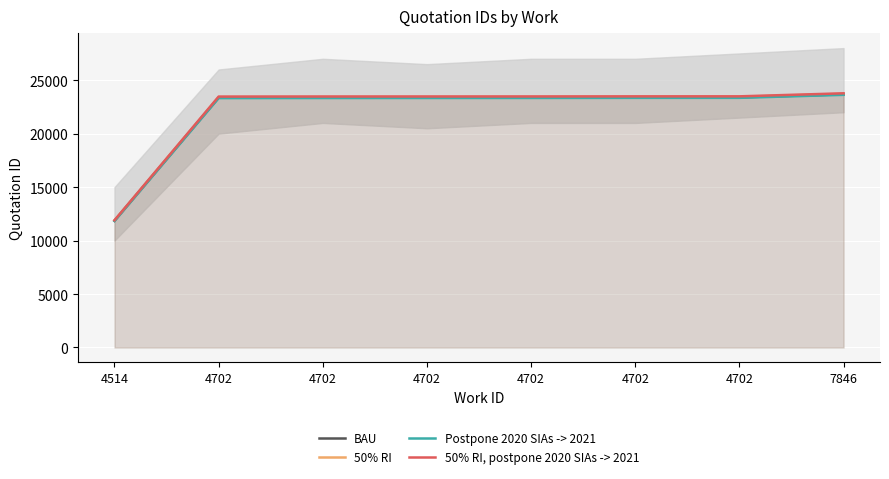

How many series are shown in this chart?

4